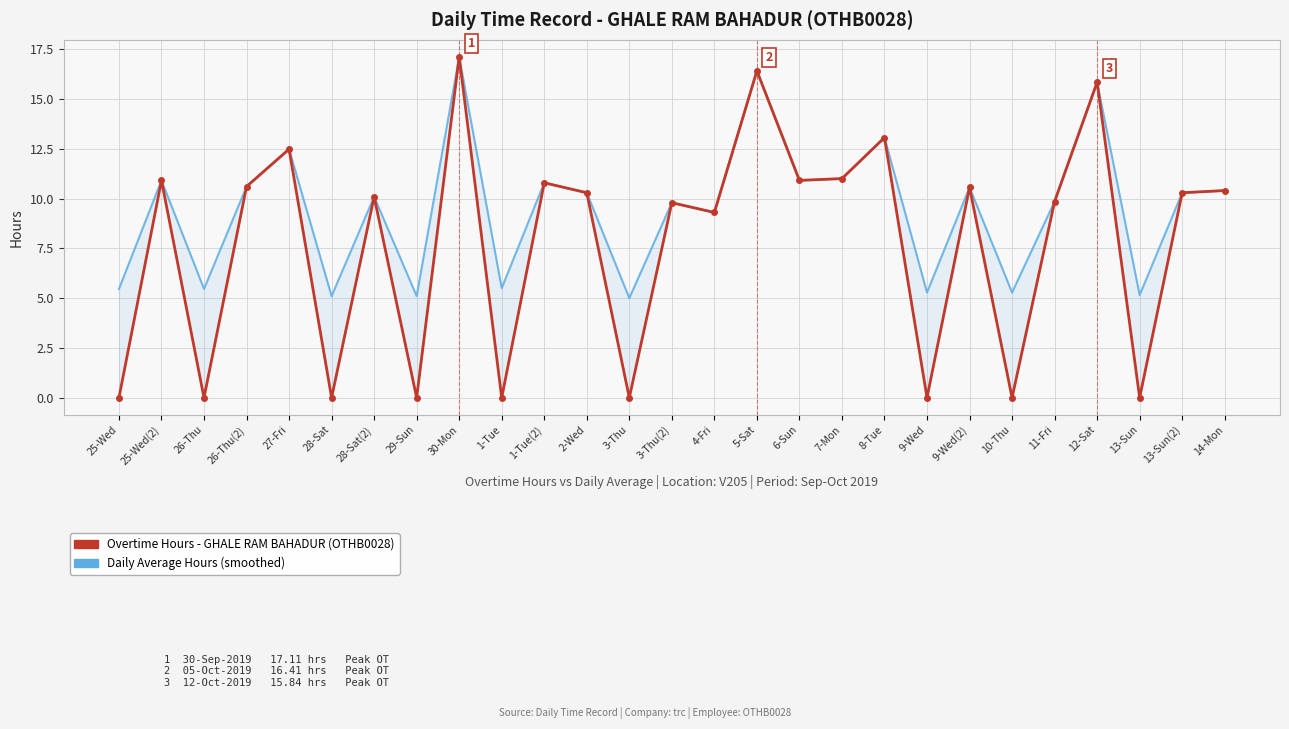

At which category is the sum across all series the highest?

30-Mon